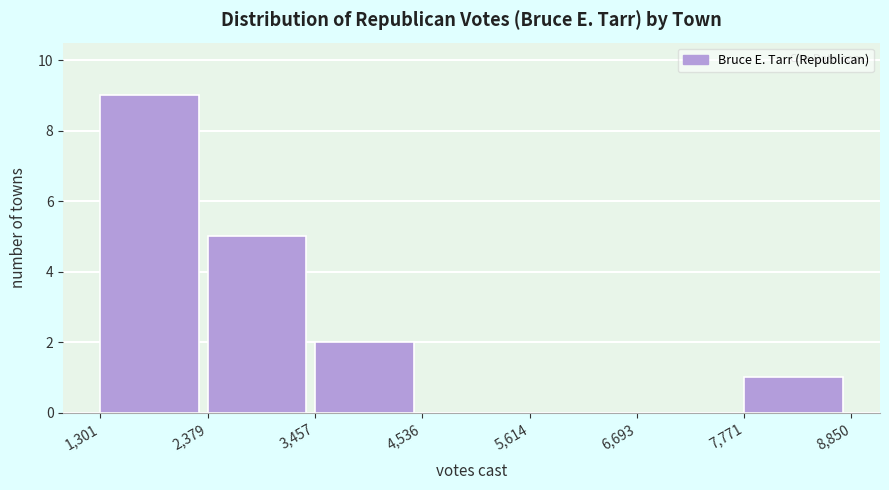

Which range on the x-axis has the tallest bar?

1,301 to 2,379